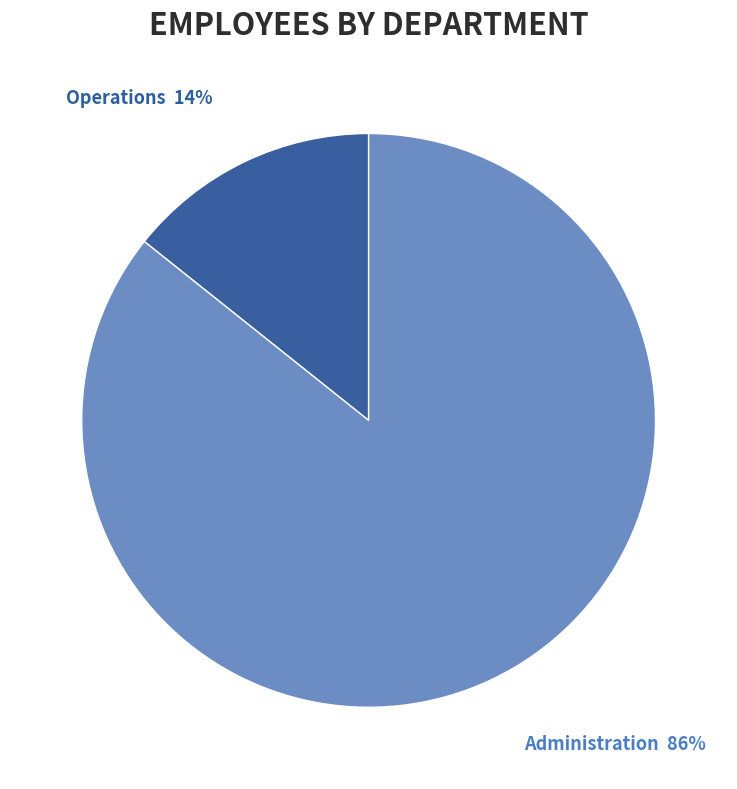

To the nearest percent, what is the combined percentage of Operations and Administration?

100%